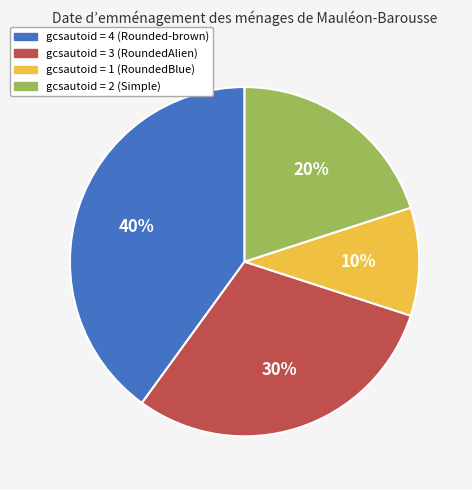

To the nearest percent, what is the average slice percentage?

25%